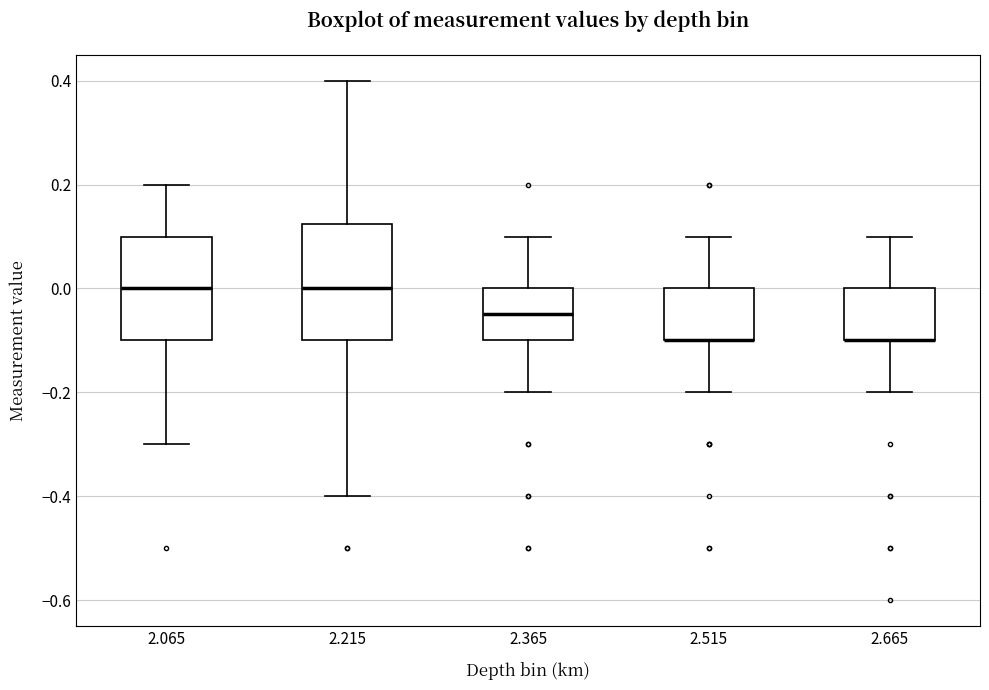

Where is the lower edge of the box at x = 2.065 on the y-axis? The values are not printed on the chart, so give them approximately, as read against the axis.

-0.10